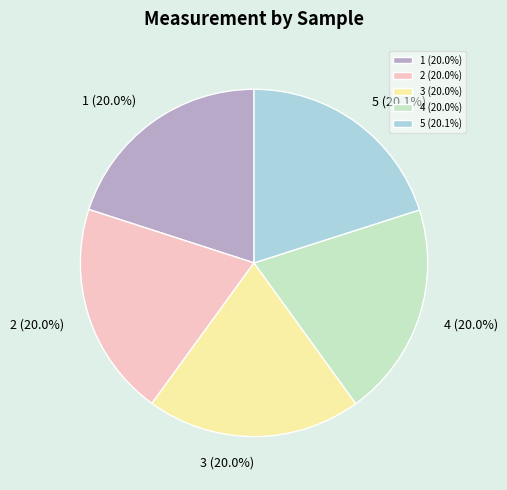

To the nearest percent, what percentage of the pie is 3?

20%